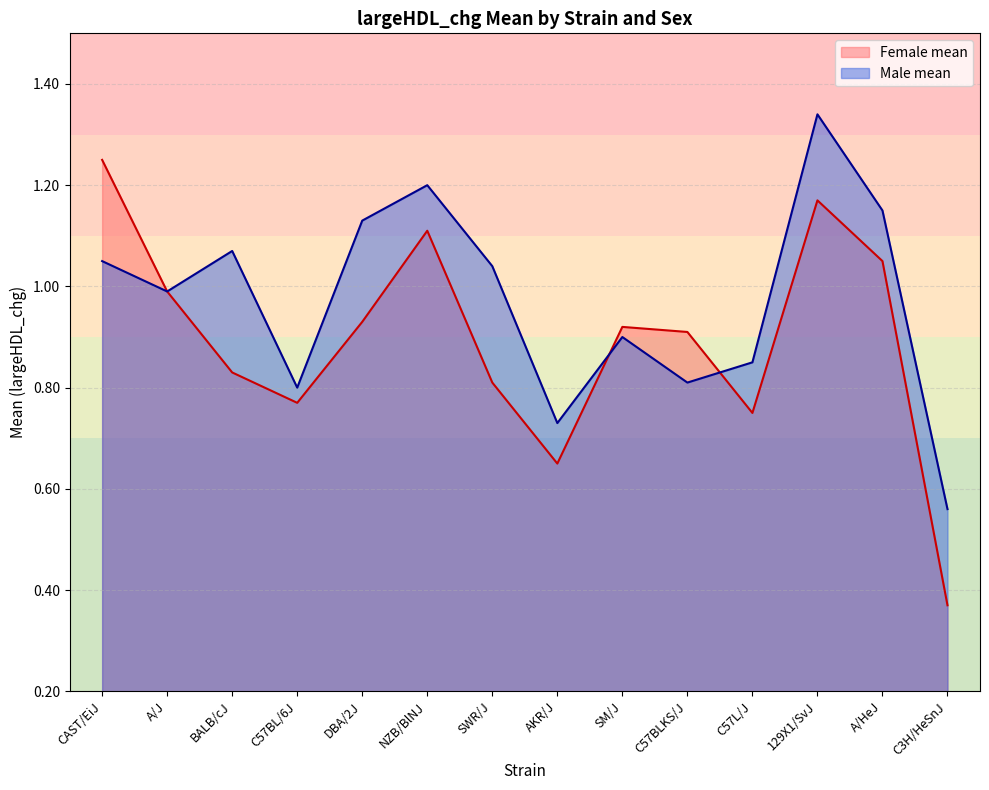

The Male mean series shows 1.2 at NZB/BlNJ. True or false?

True